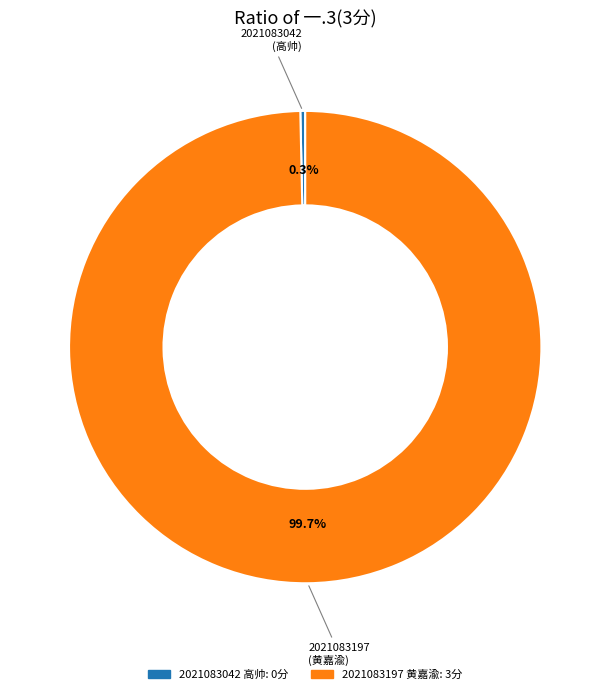

Between 2021083042 and 2021083197, which is larger?

2021083197